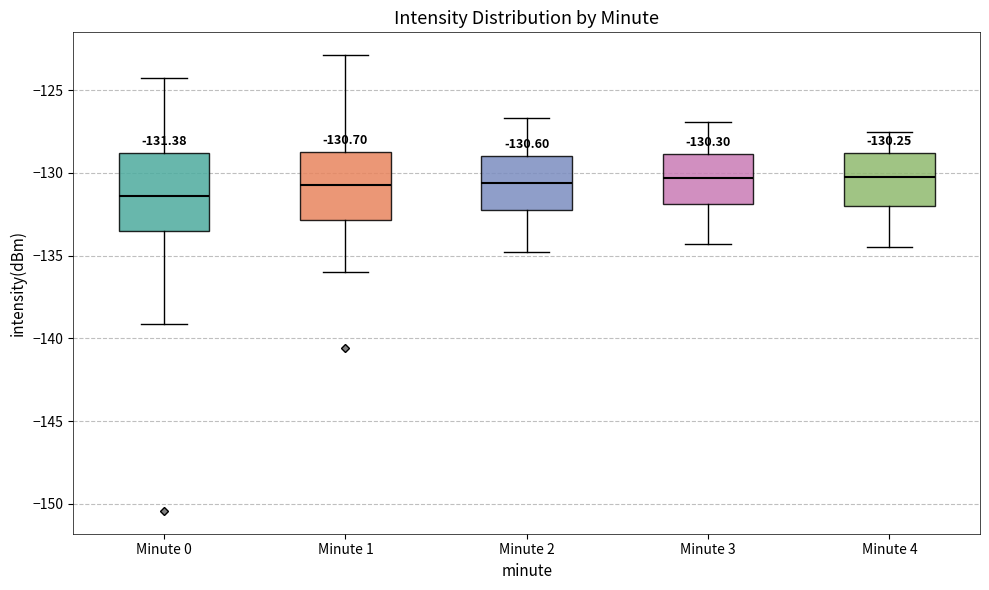

Which box has the lowest median line?

Minute 0